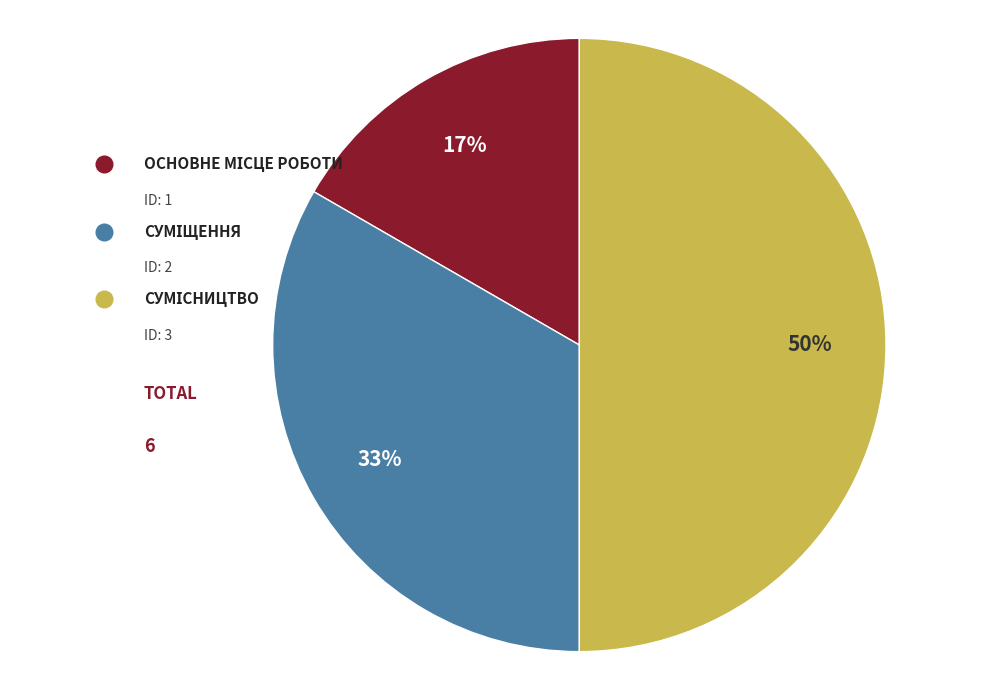

To the nearest percent, what is the difference between the largest and smallest slice percentages?

33%